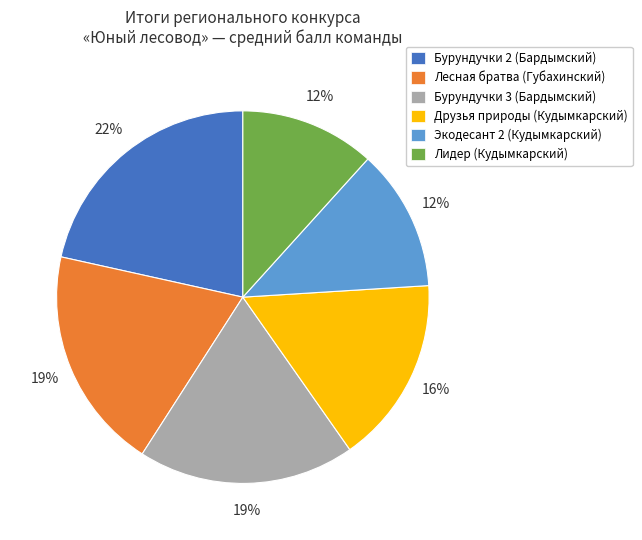

How many segments does this pie chart have?

6